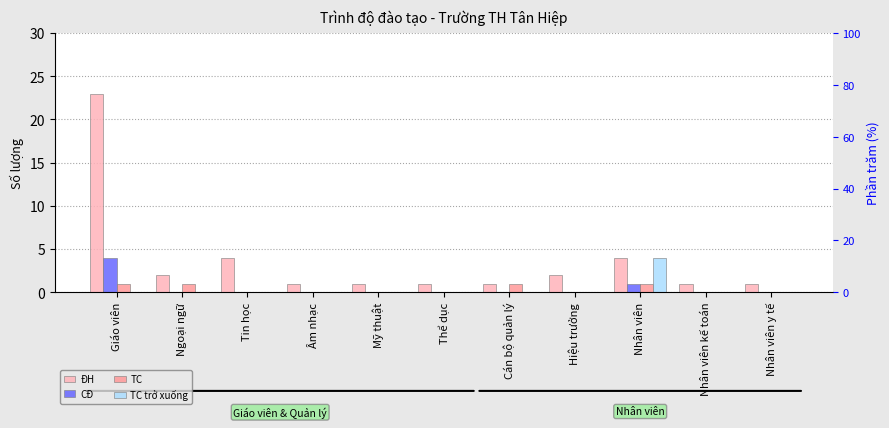

Which category has the lowest value across all series?

Ngoại ngữ